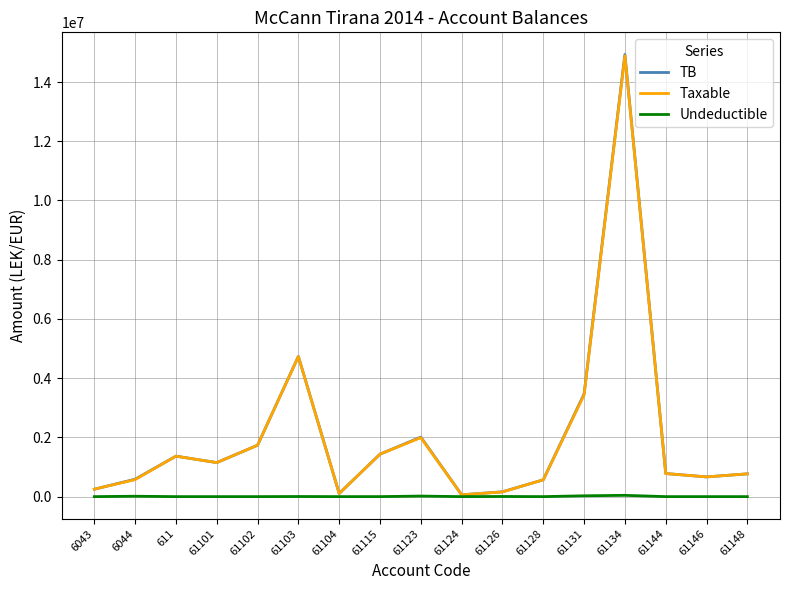

Which series has the largest range (max minus min)?

TB